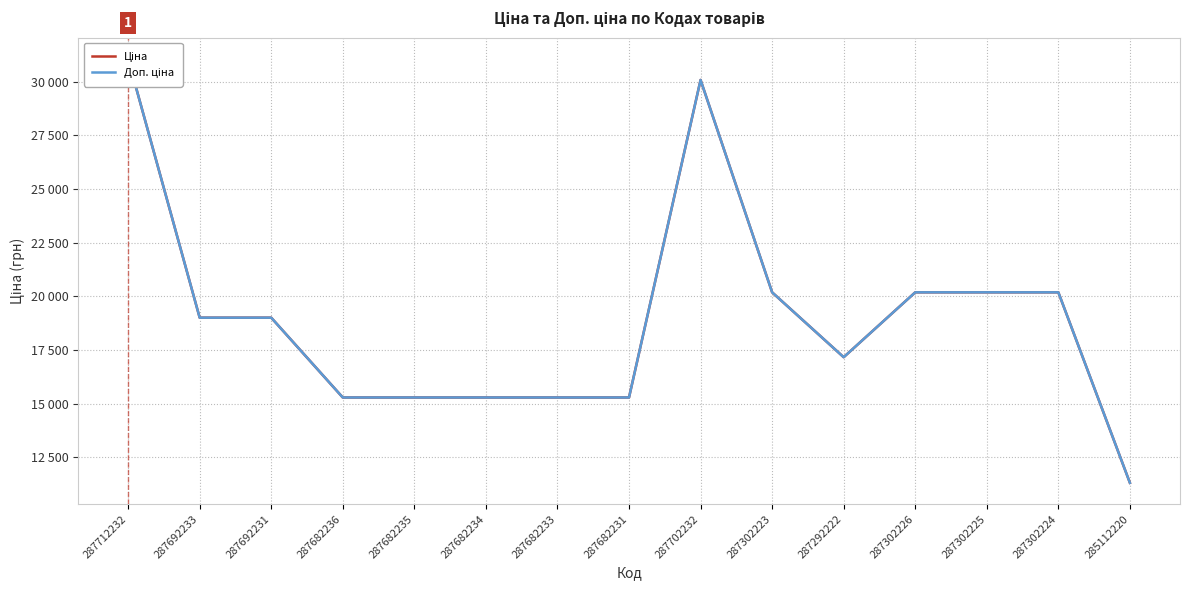

In Ціна, how many points are lower than both neighbors (excluding endpoints)?

1